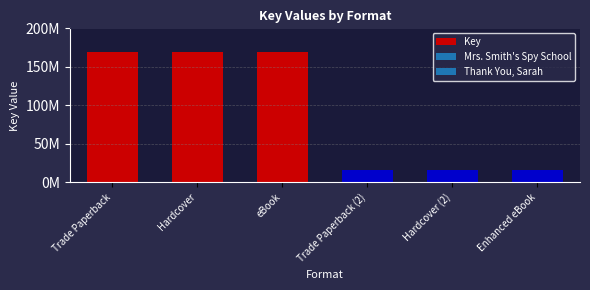

The chart shows a value of 7924807 at Enhanced eBook. True or false?

False